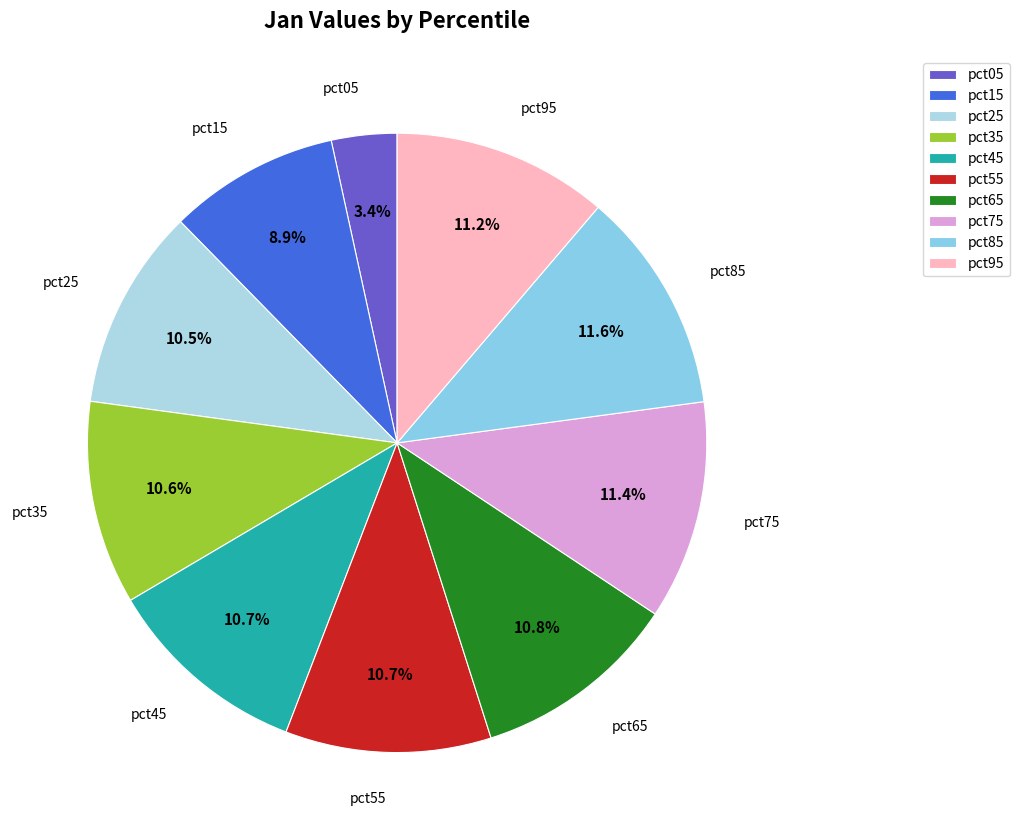

What is the smallest slice in the pie chart?

pct05